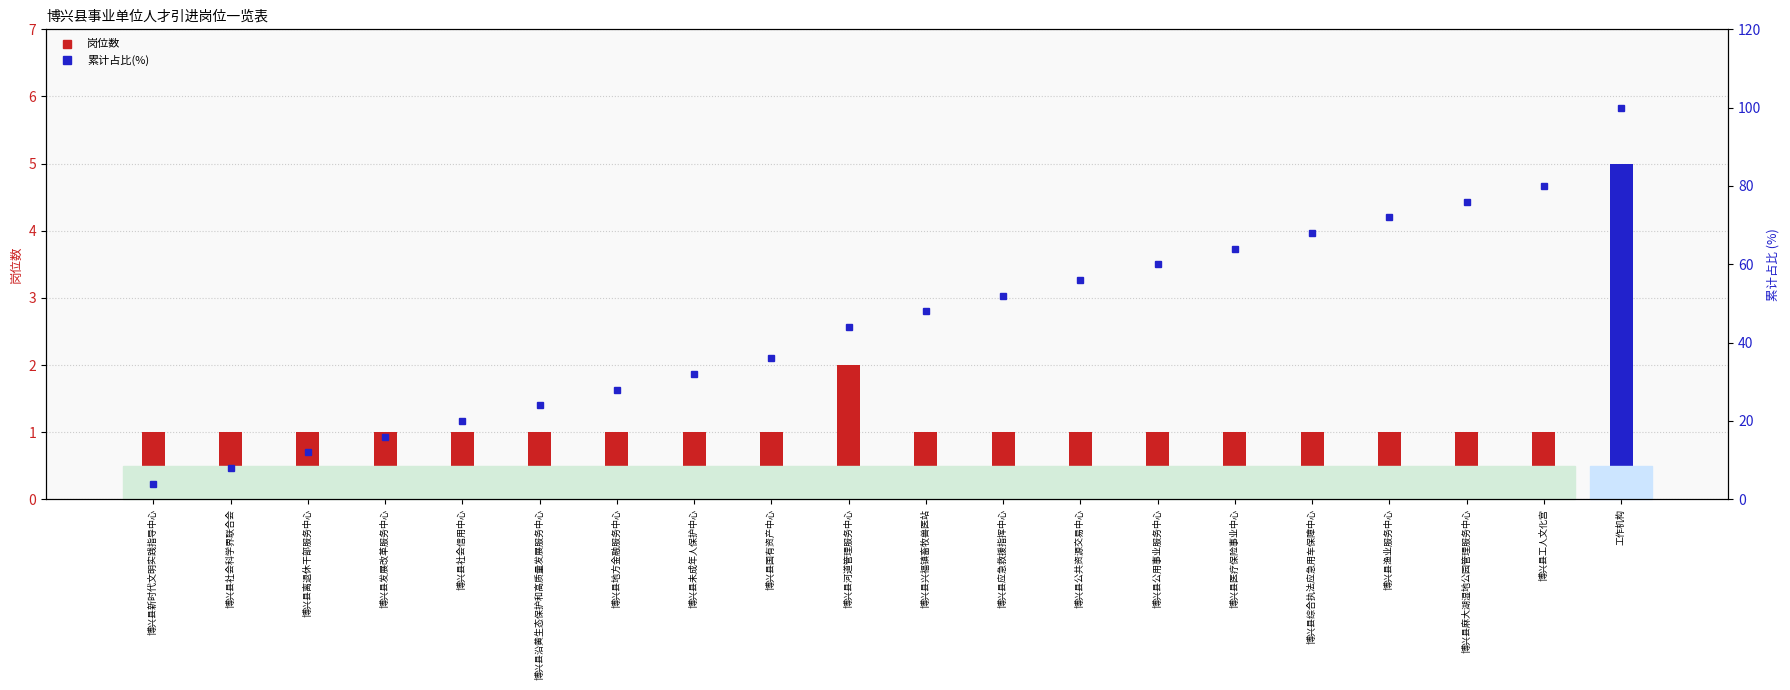

What is the difference between the maximum and second lowest values?

92.0